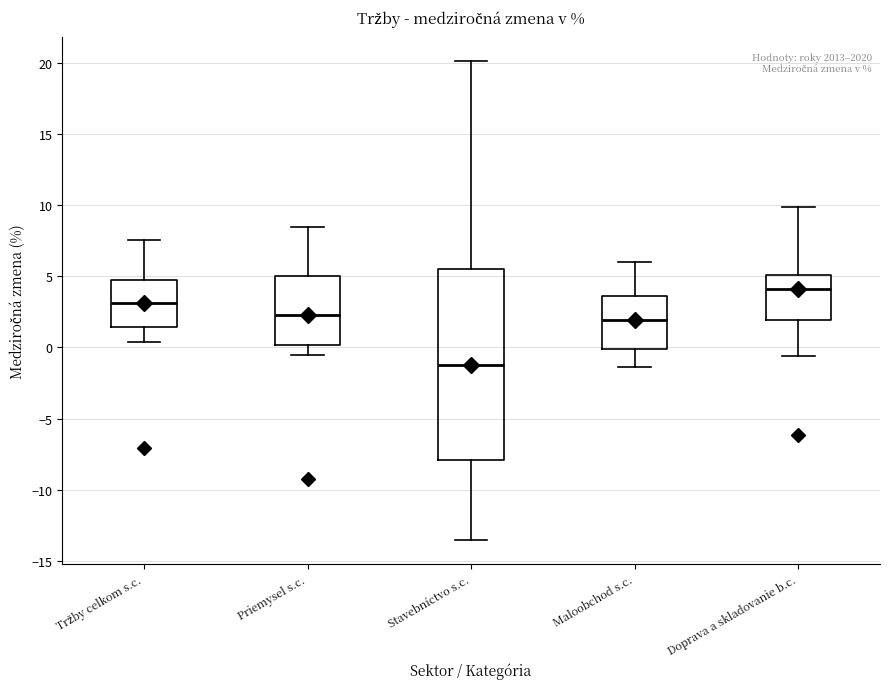

Which box has the highest median line?

Doprava a skladovanie b.c.